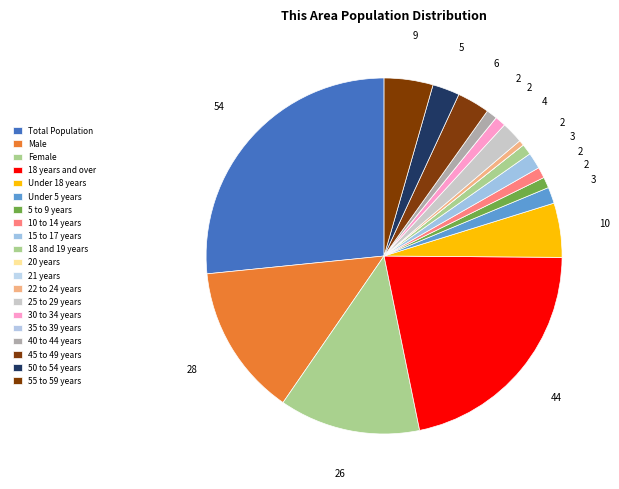

Is 22 to 24 years the majority of the pie?

No